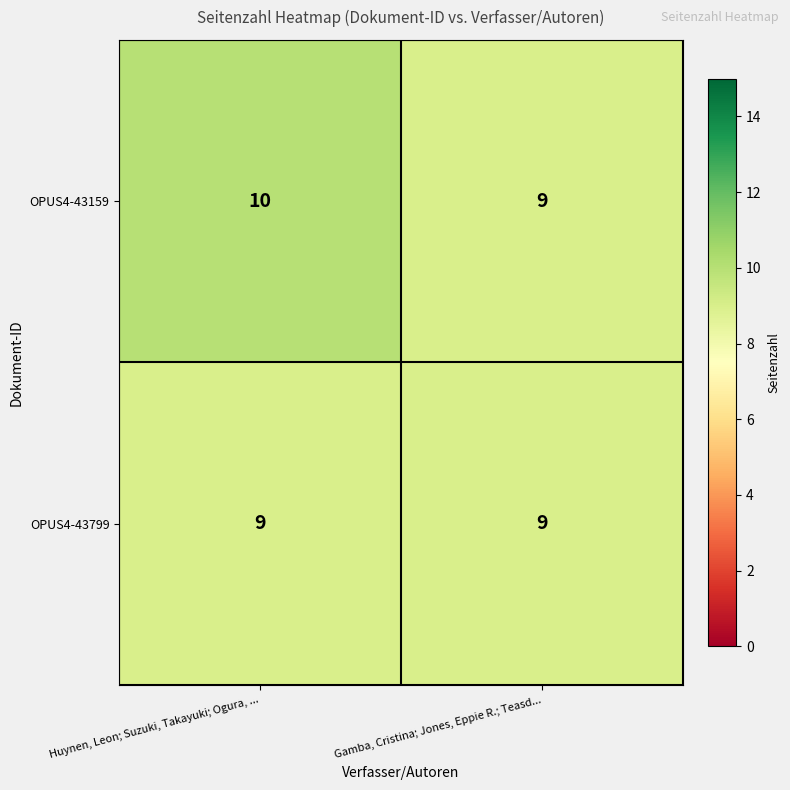

Is it true that OPUS4-43159 equals 10 at Huynen, Leon; Suzuki, Takayuki; Ogura, ...?

True